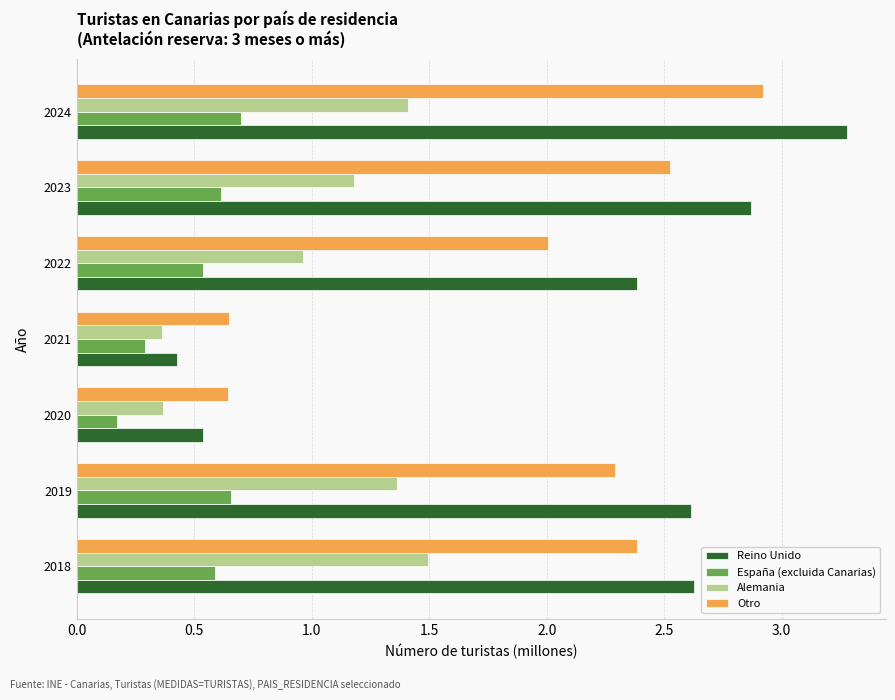

Between 2020 and 2024, which series saw the biggest shift?

Reino Unido